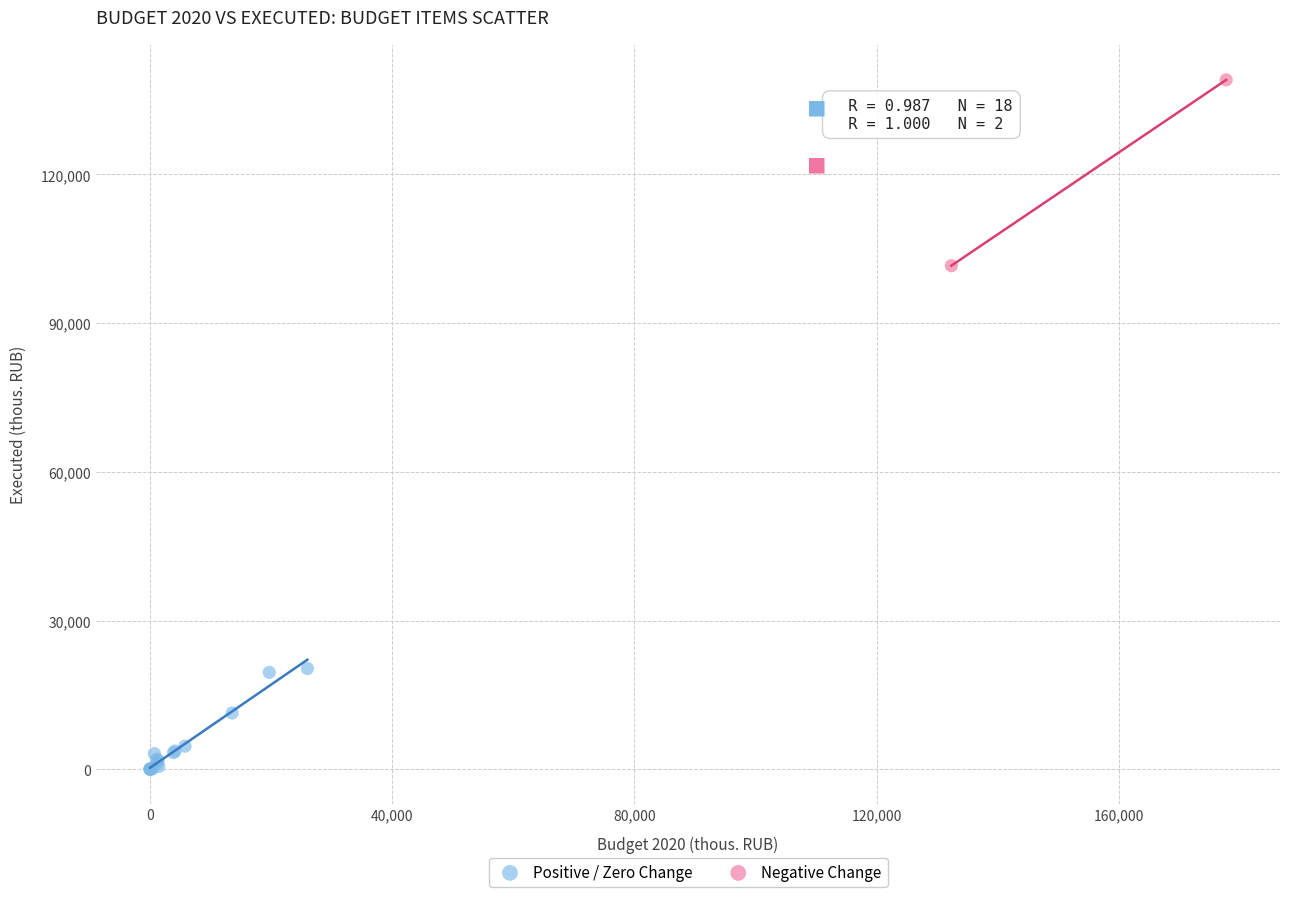

Which series contains the highest Y value?

Negative Change